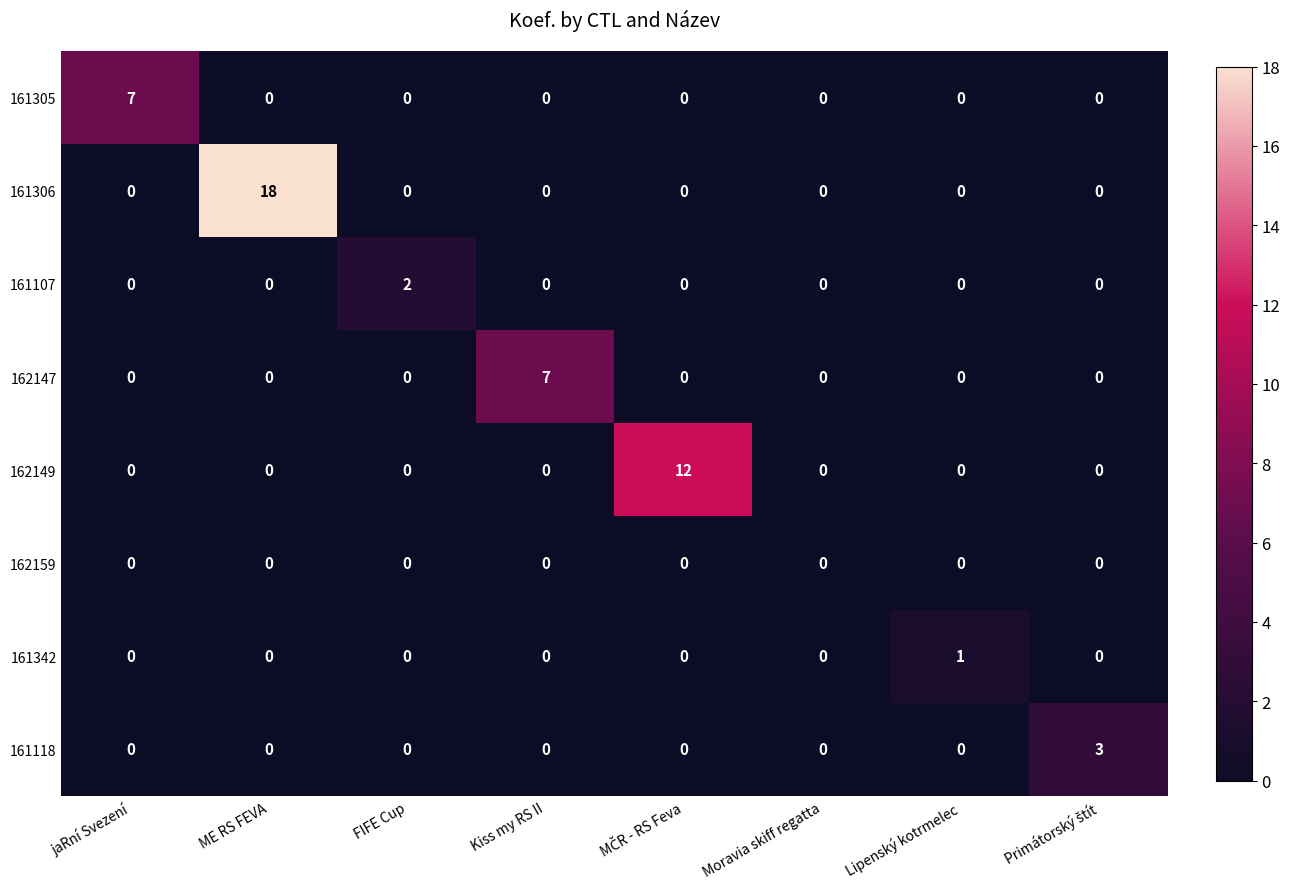

How many 162147 values are between 0 and 1?

7